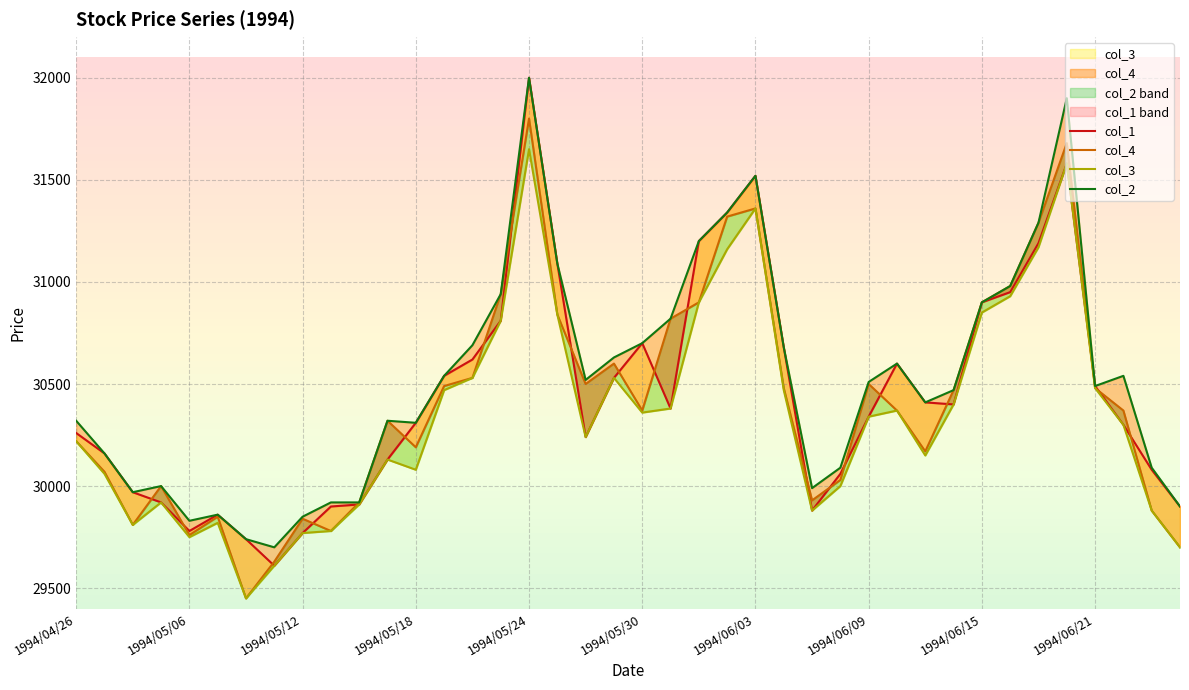

True or false: col_3 and col_2 intersect in this chart.

False